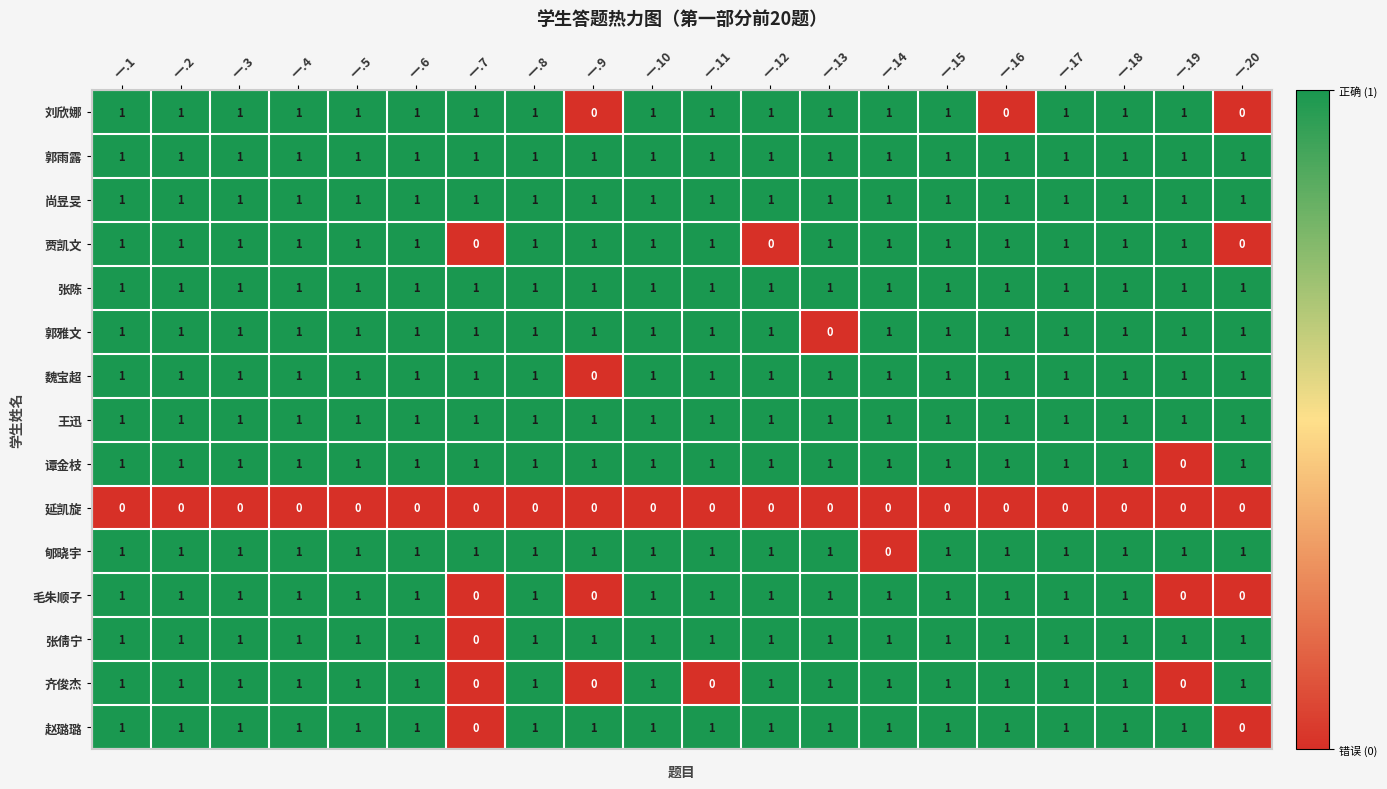

True or false: 张倩宁 has a value of 1 at 一.20.

True